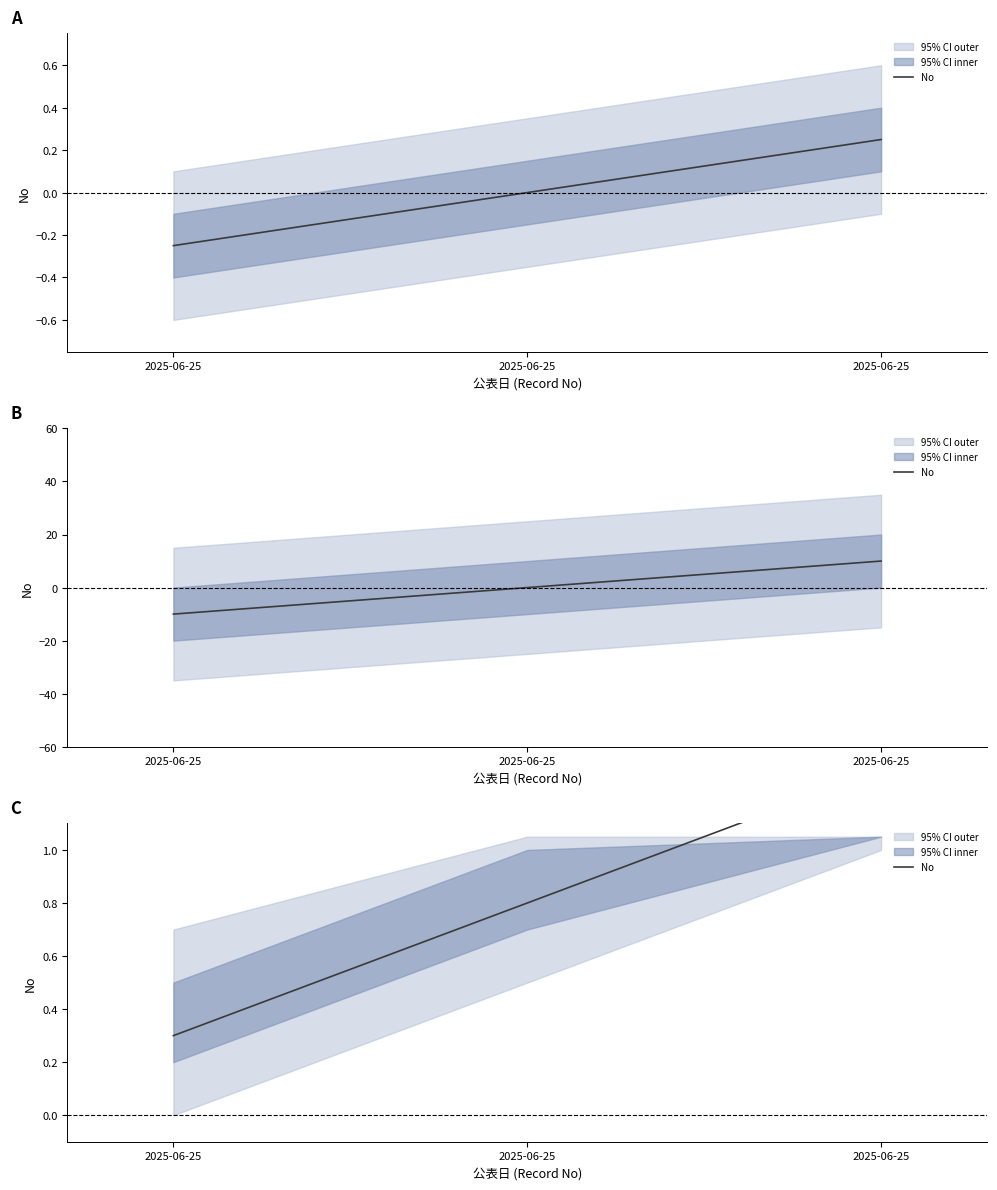

What is the sum of the values at 2025-06-25 and 2025-06-25?

1.1